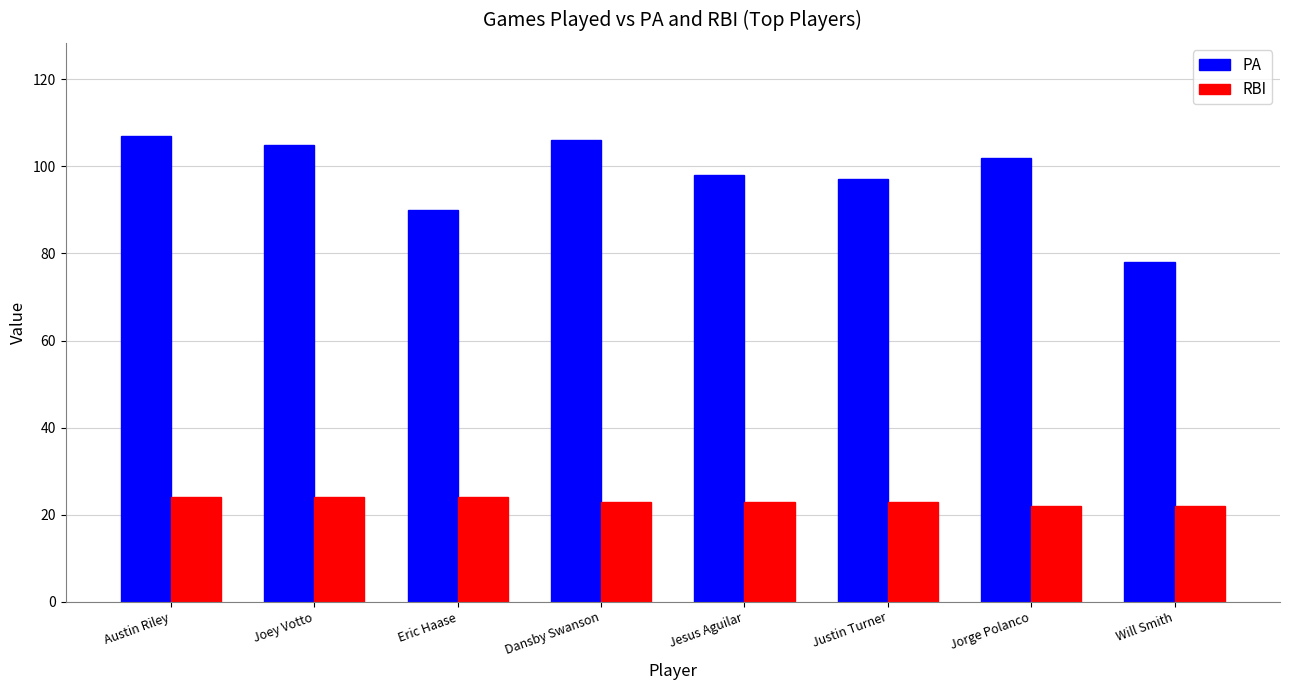

What position from the right is Joey Votto?

7